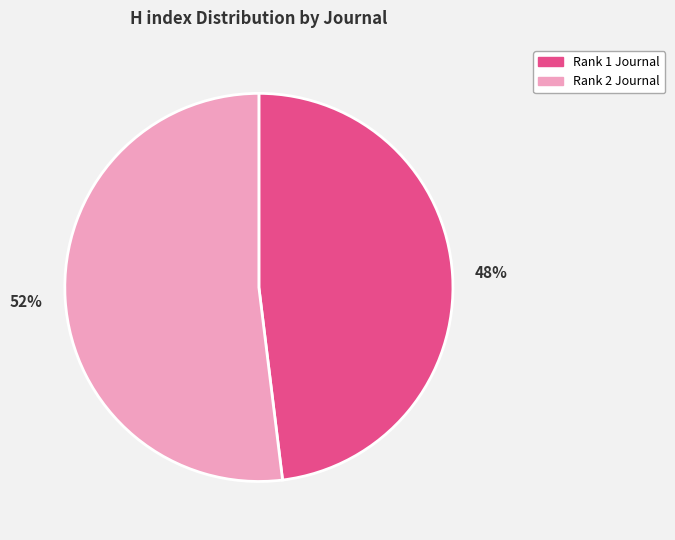

Is the sum of Rank 1 Journal and Rank 2 Journal greater than half?

Yes